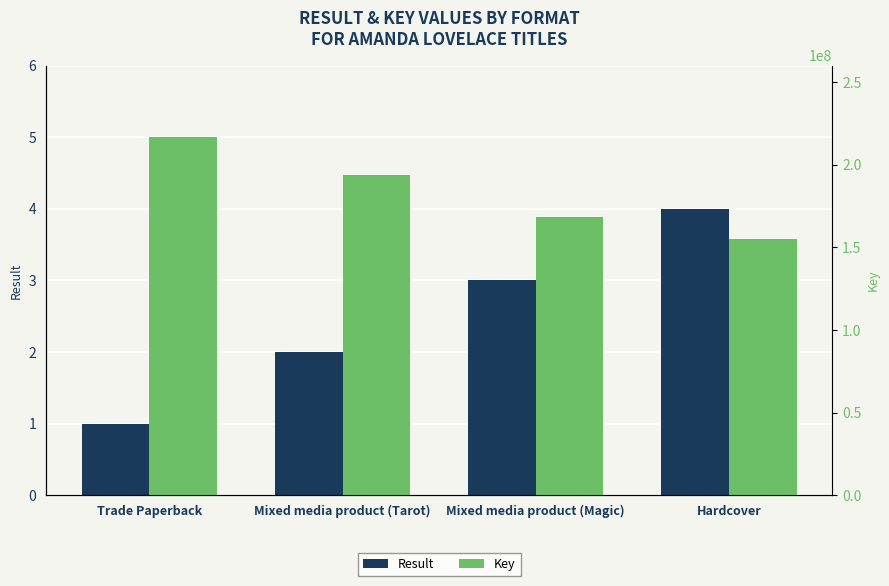

Which has a higher value, Mixed media product (Magic) or Trade Paperback?

Mixed media product (Magic)